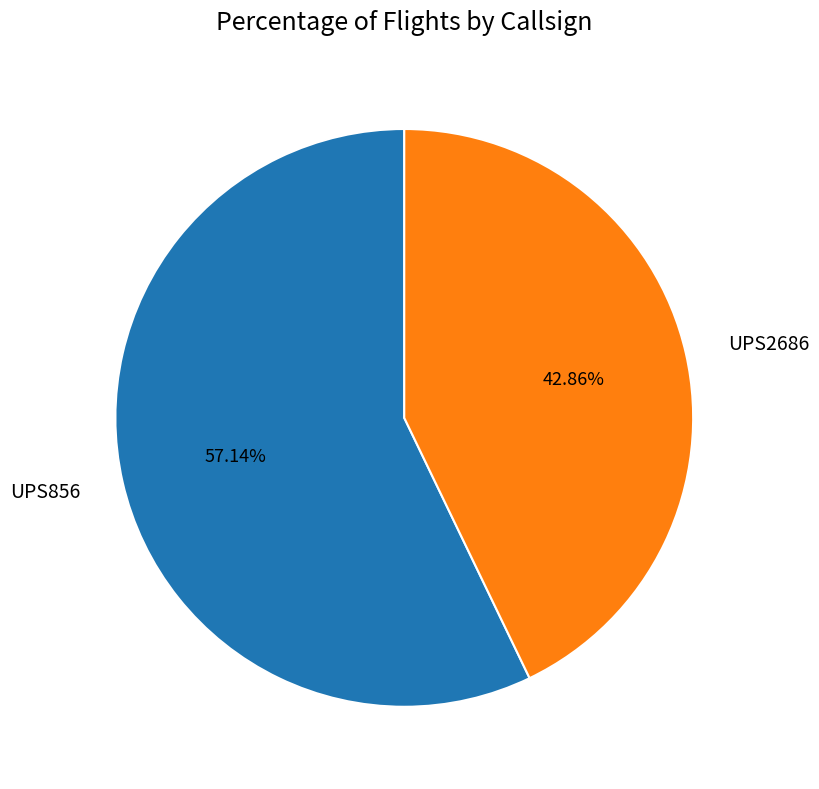

Which slice is the largest?

UPS856